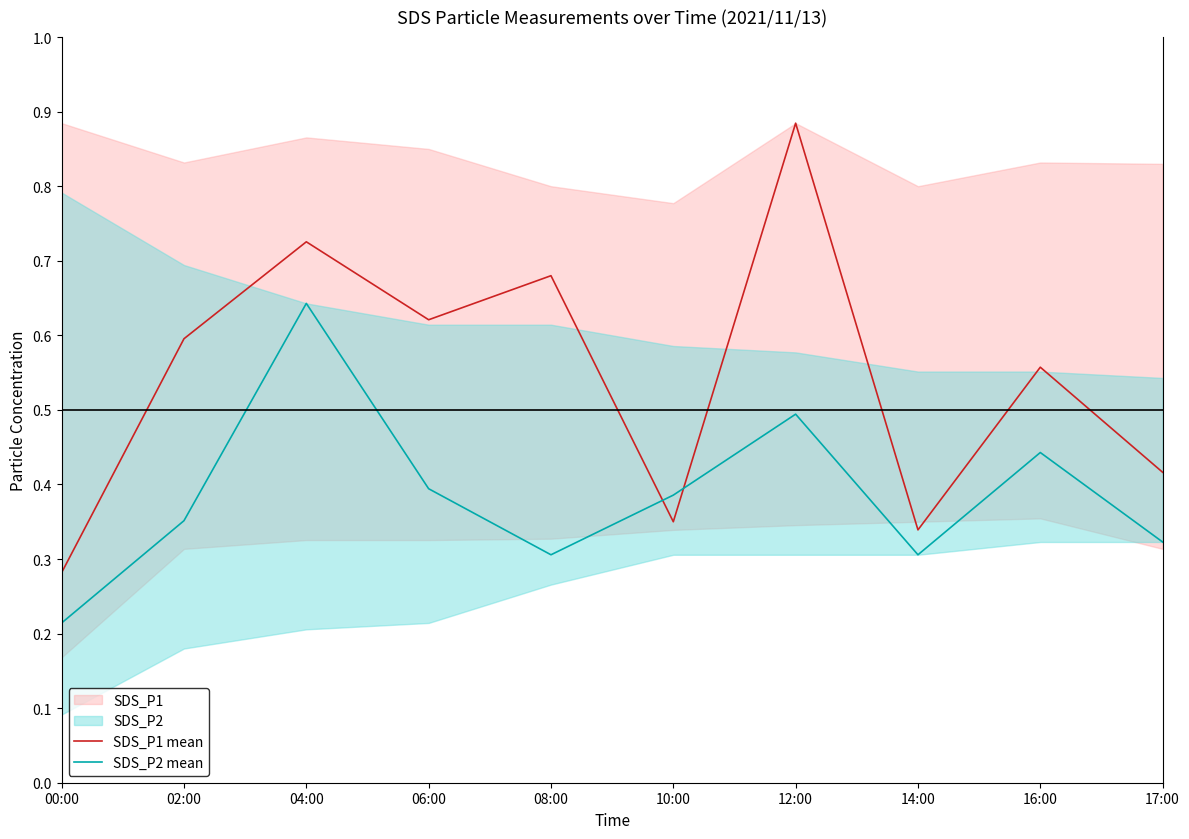

How many interior local peaks does the SDS_P1 mean series have?

4